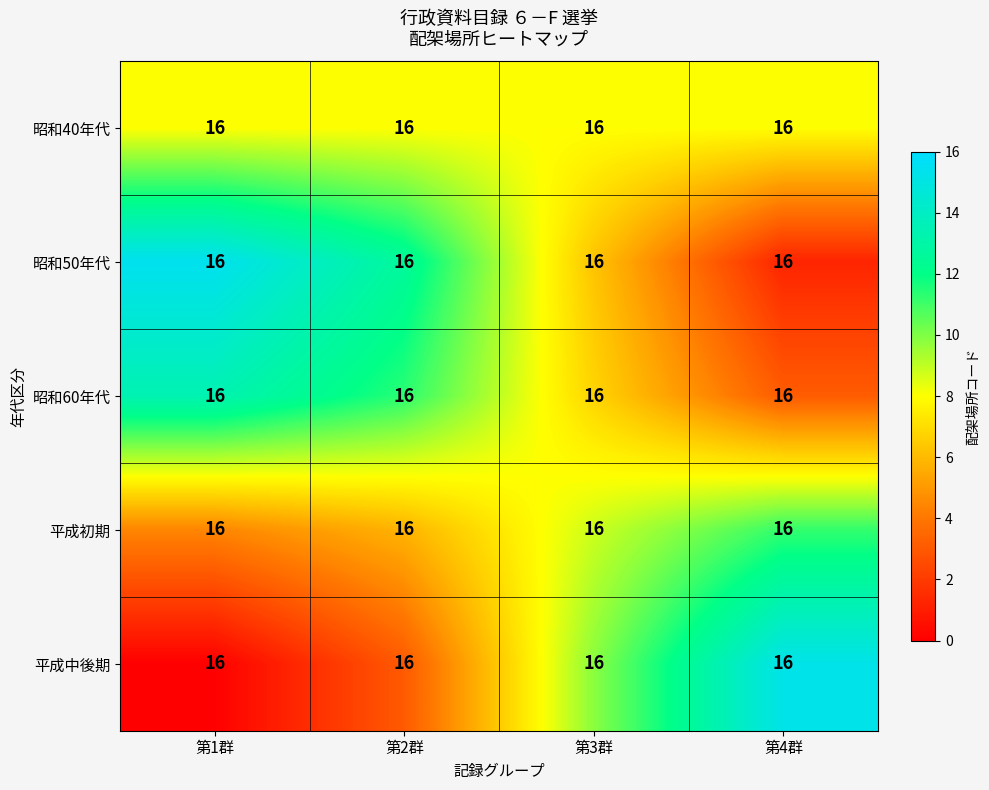

The value of 昭和40年代 at 第1群 is 3.9. True or false?

False